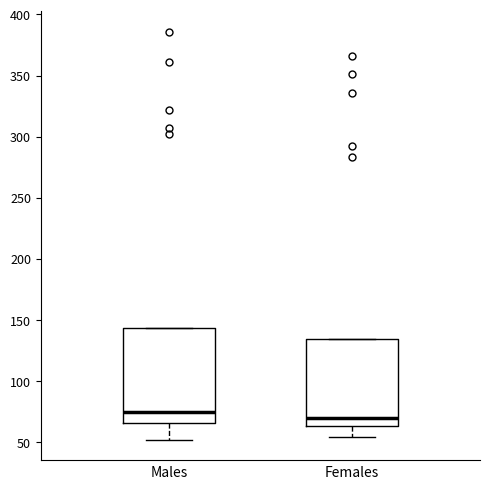

Which box is the tallest, from its lower edge to its upper edge?

Males